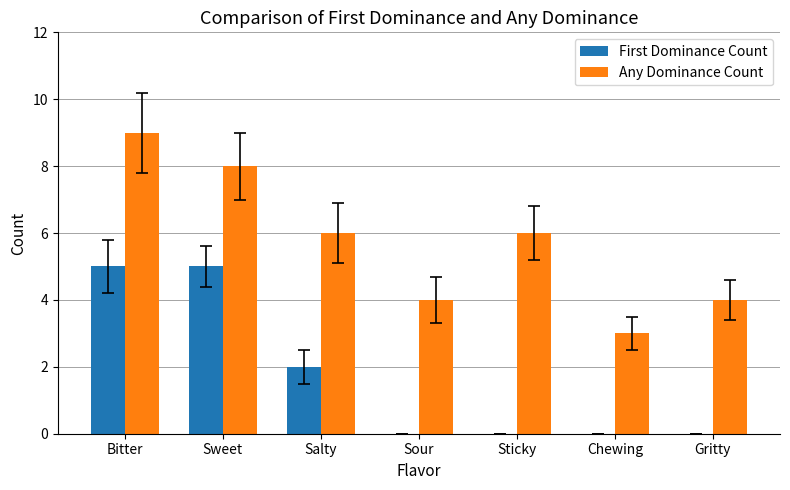

The First Dominance Count series shows 3 at Gritty. True or false?

False